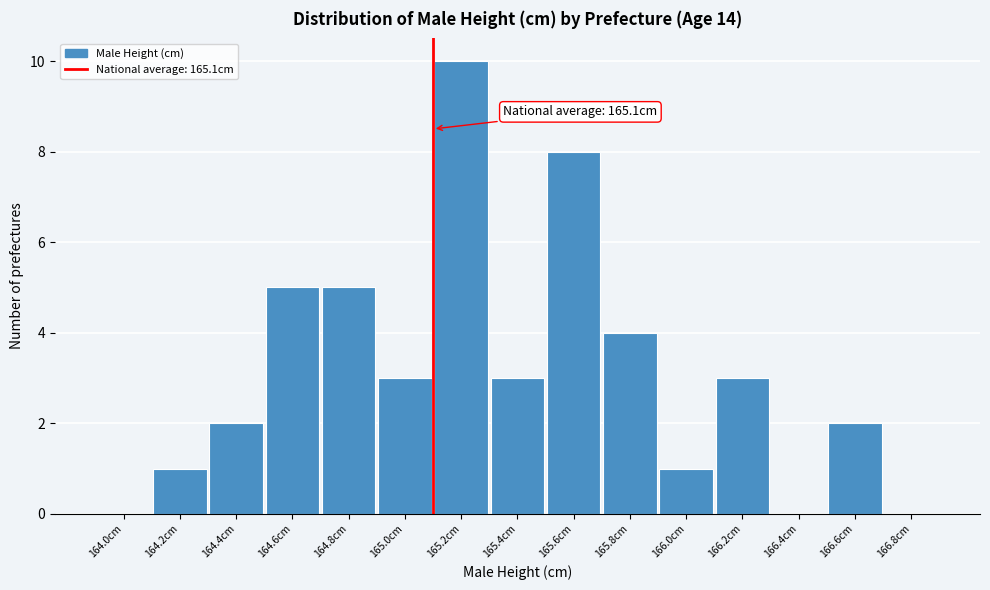

Over which range of the x-axis is the bar tallest?

165.1 to 165.3